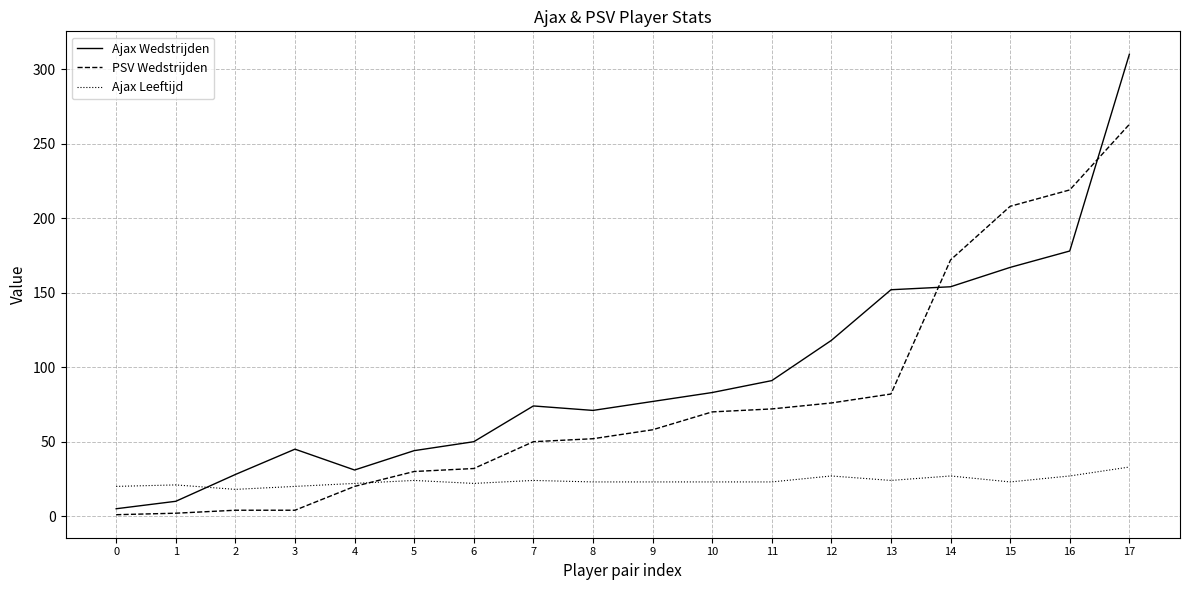

At how many categories does at least one series exceed 133?

5